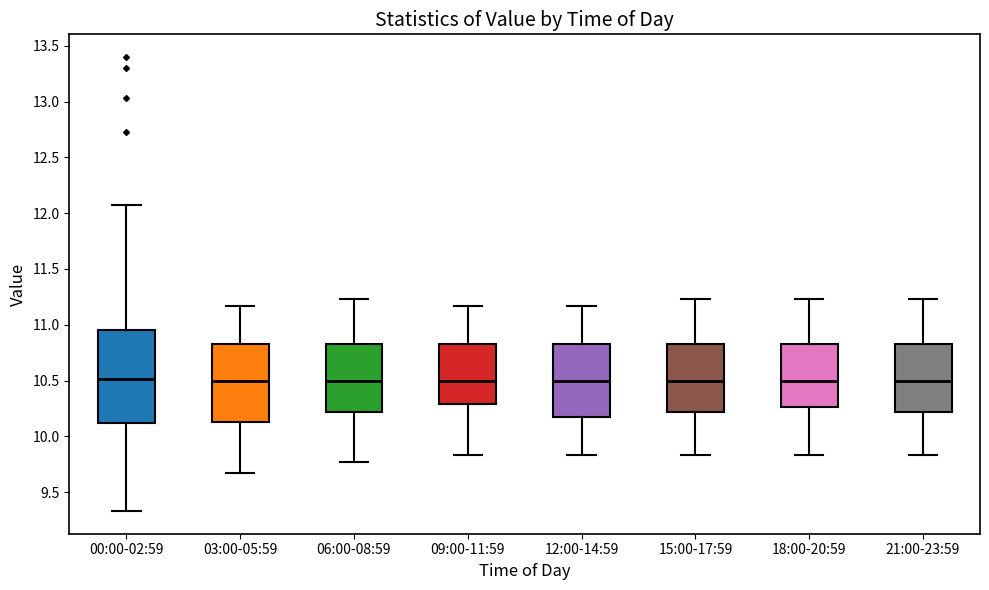

Reading left to right, read every box against the y-axis: the position of its median line, the range the box covers, and the ends of its whiskers. The values are not printed on the chart, so give them approximately, as read against the axis.

00:00-02:59: median 10.50, box 10.10 to 10.95, whiskers 9.35 to 12.05
03:00-05:59: median 10.50, box 10.15 to 10.85, whiskers 9.65 to 11.15
06:00-08:59: median 10.50, box 10.20 to 10.85, whiskers 9.75 to 11.25
09:00-11:59: median 10.50, box 10.30 to 10.85, whiskers 9.85 to 11.15
12:00-14:59: median 10.50, box 10.15 to 10.85, whiskers 9.85 to 11.15
15:00-17:59: median 10.50, box 10.20 to 10.85, whiskers 9.85 to 11.25
18:00-20:59: median 10.50, box 10.25 to 10.85, whiskers 9.85 to 11.25
21:00-23:59: median 10.50, box 10.20 to 10.85, whiskers 9.85 to 11.25